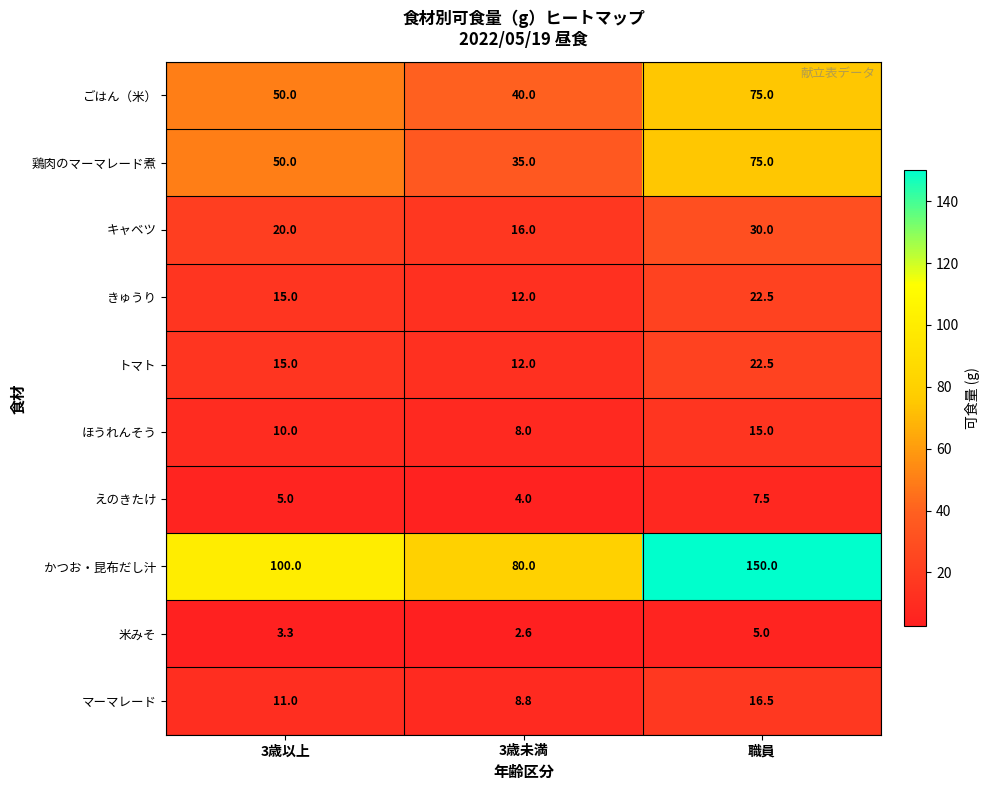

True or false: キャベツ has a value of 20.0 at 3歳以上.

True